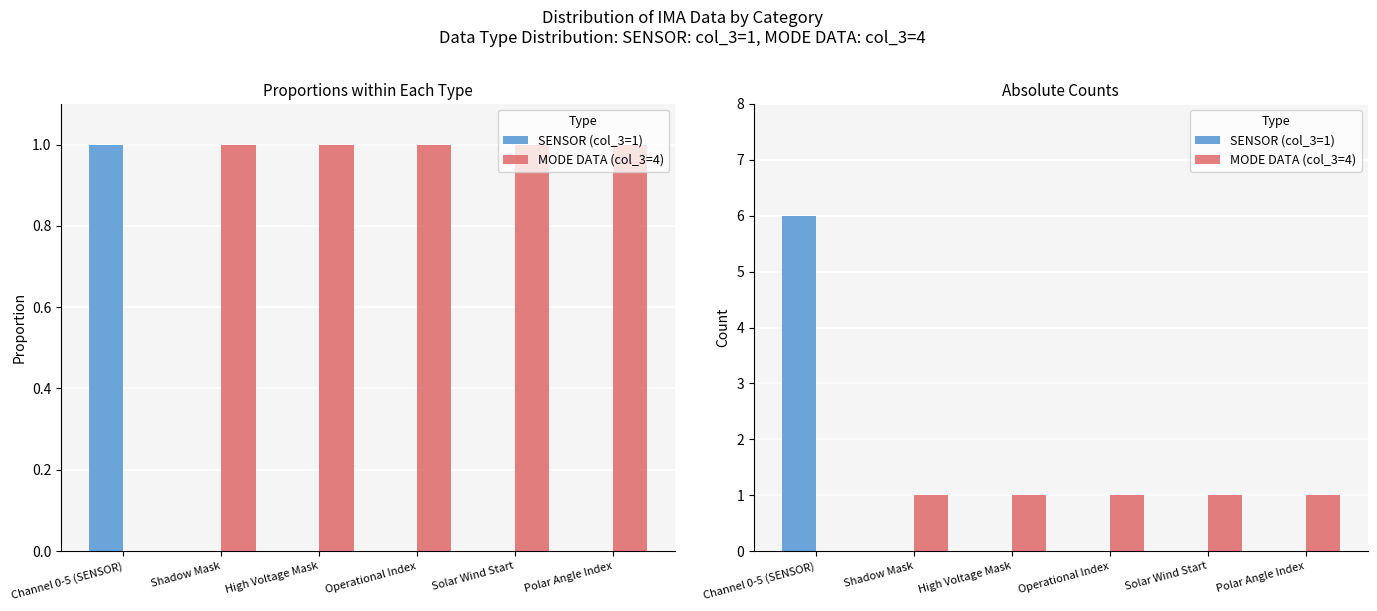

Which category has the lowest value in the MODE DATA (col_3=4) series?

Channel 0-5 (SENSOR)